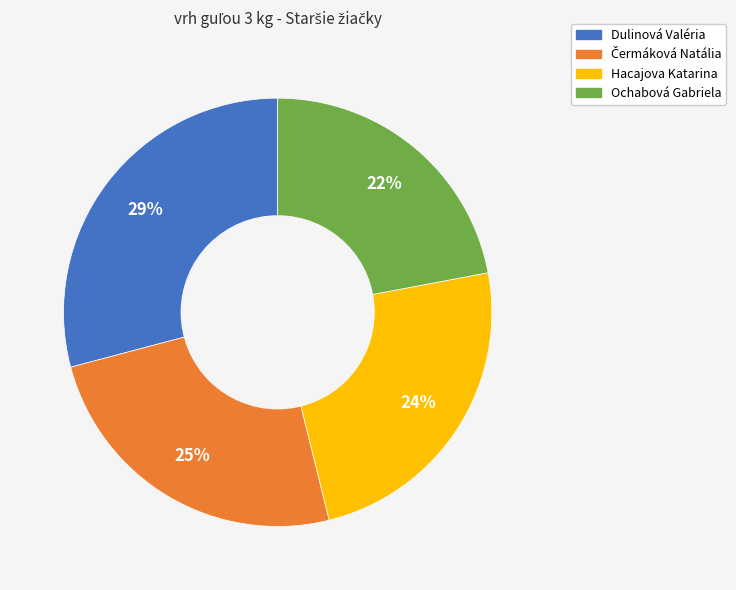

What is the largest slice in the pie chart?

Dulinová Valéria